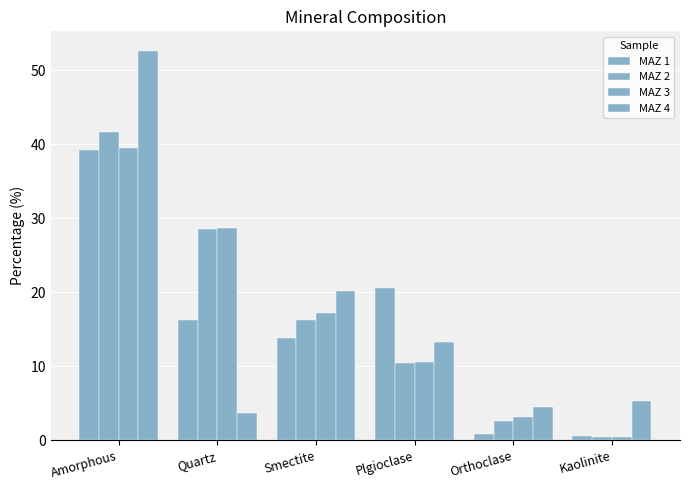

What position from the left is Quartz?

2